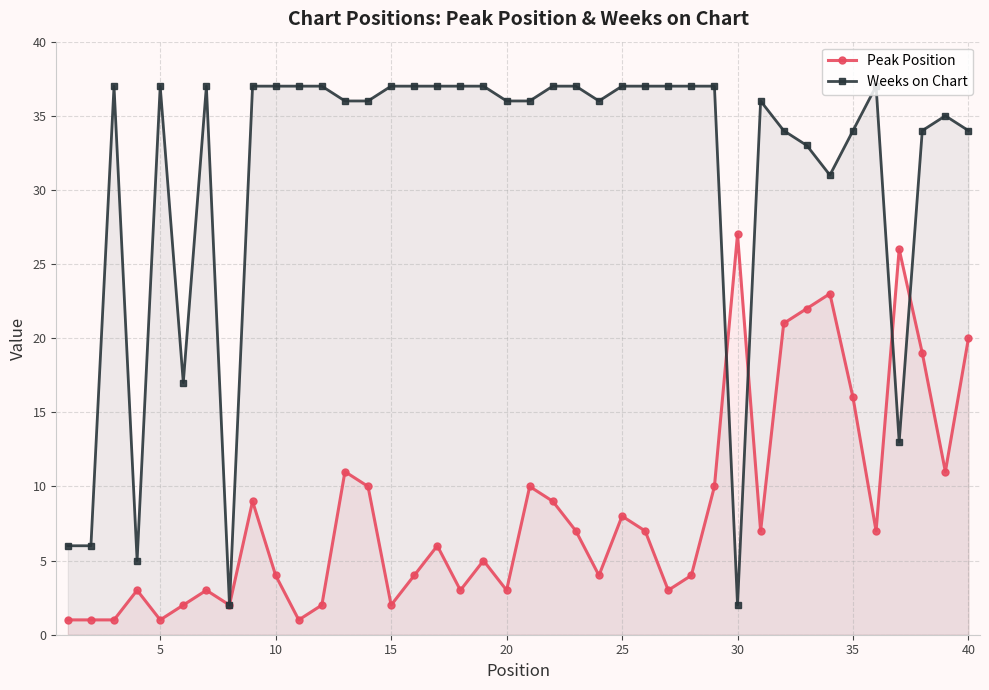

Is it true that Weeks on Chart equals 3 at 15?

False